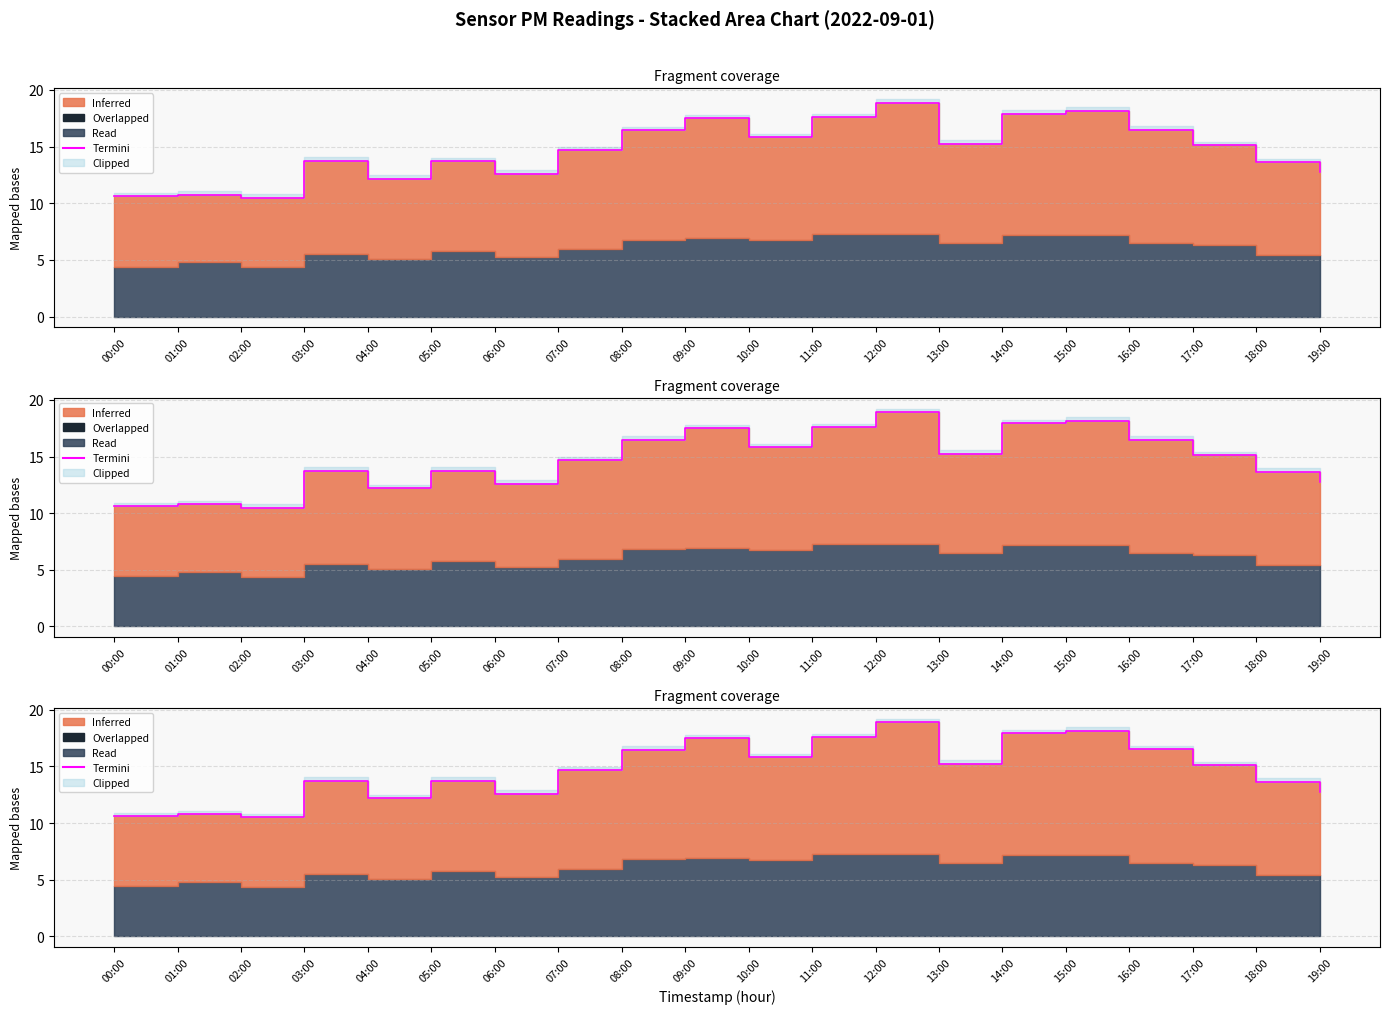

What is the ratio of the value at 12:00 to the value at 00:00?

1.8